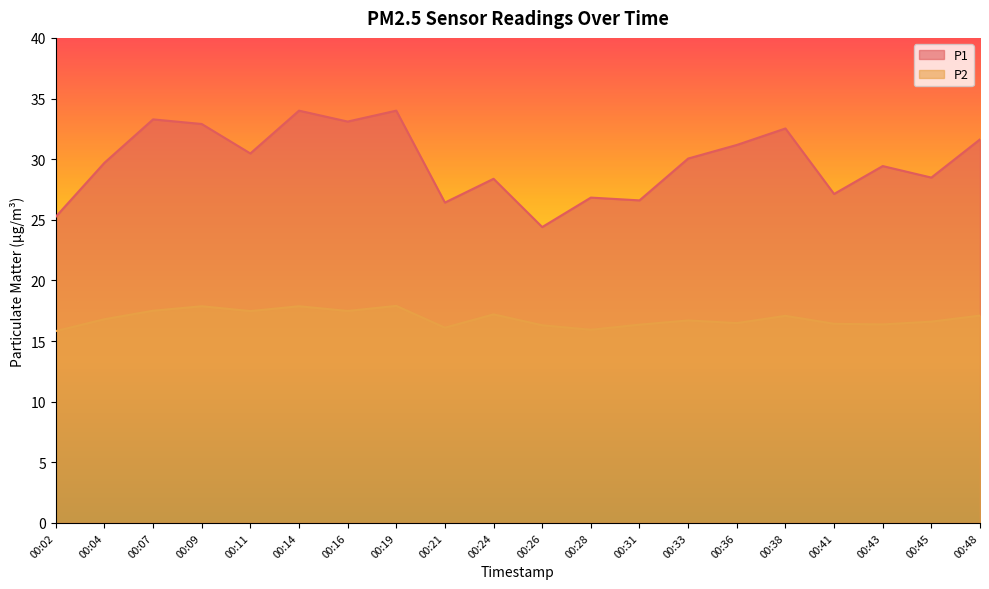

What is the difference between the P2 values at 00:36 and 00:16?

1.0